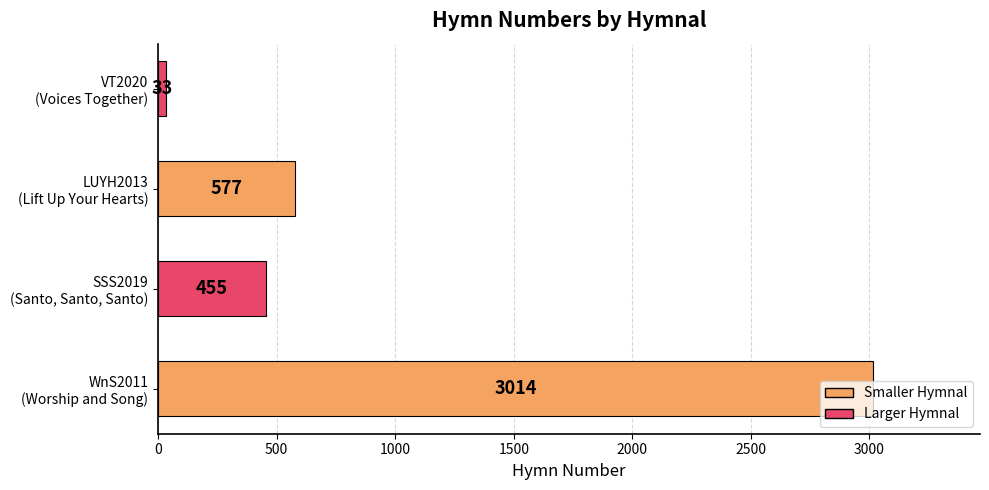

What is the smallest value displayed?

33